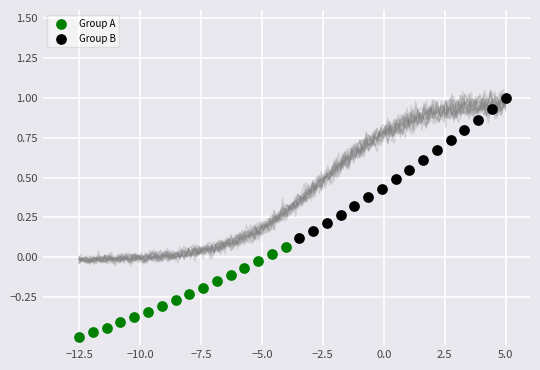

What are all the series names shown in the legend?

Group A, Group B